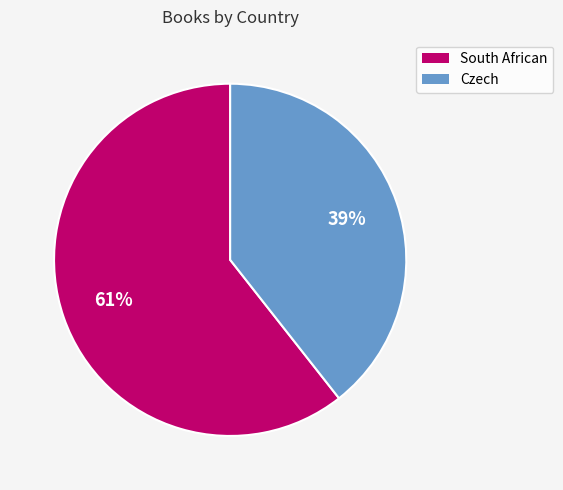

To the nearest percent, what is the average slice percentage?

50%